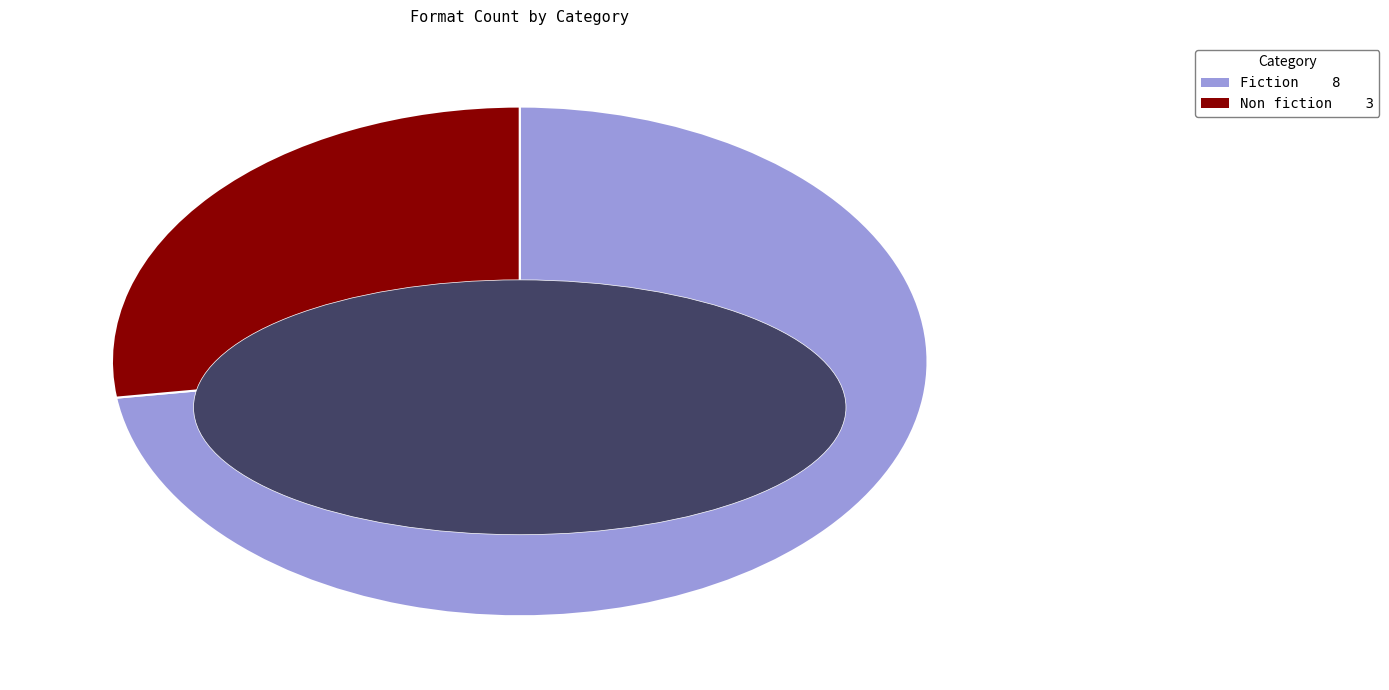

To the nearest percent, what is the difference between the Fiction and Non fiction slice percentages?

45%